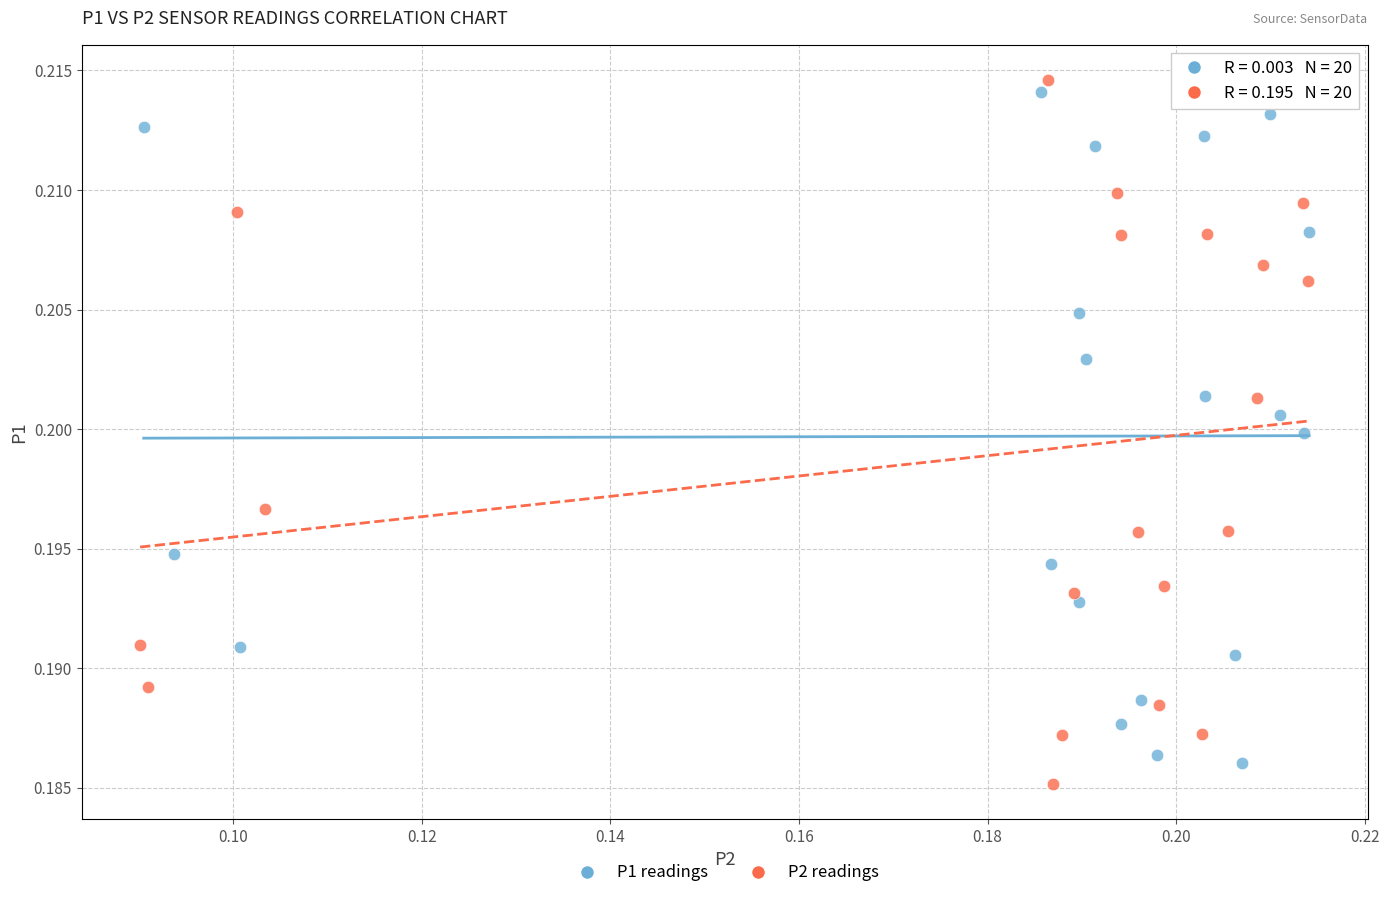

Which series contains the lowest Y value?

P2 readings